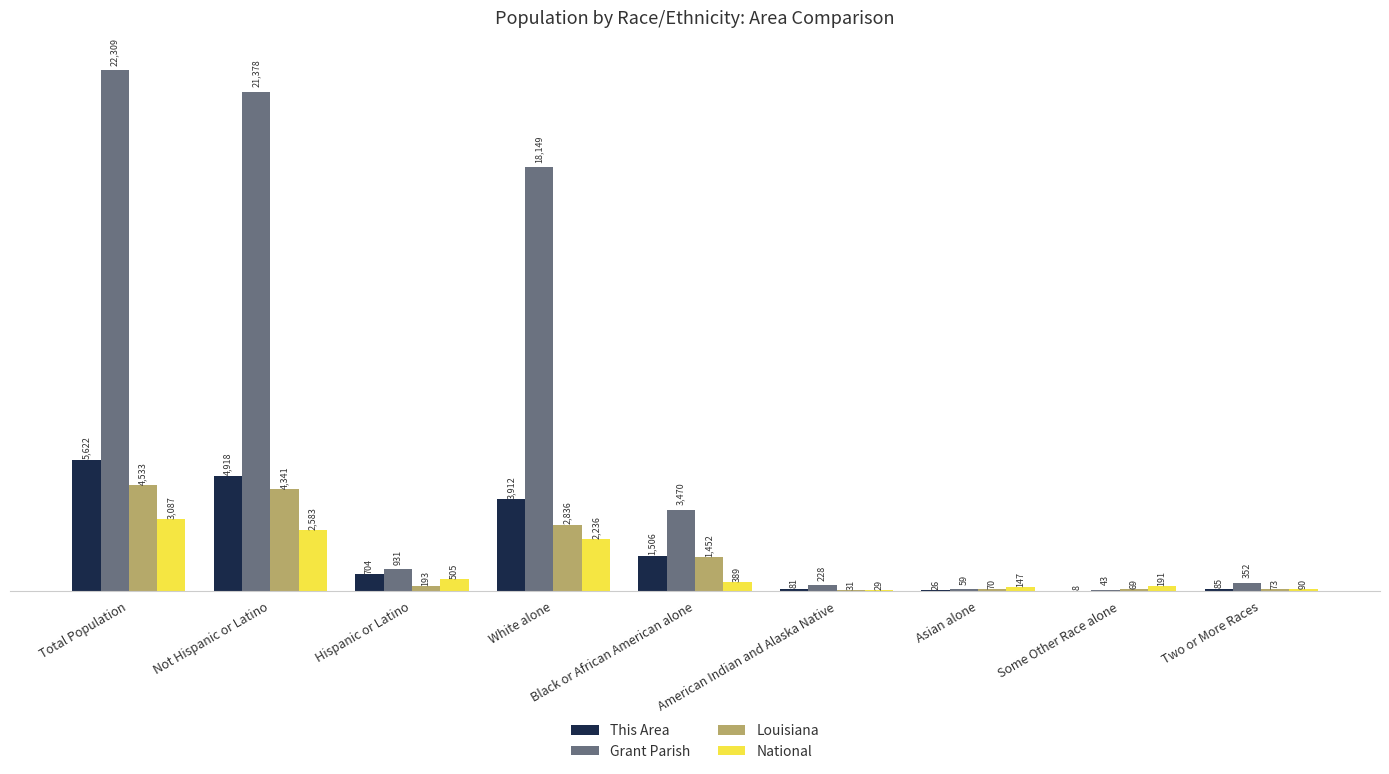

What value does the This Area series have at Not Hispanic or Latino?

4918.0